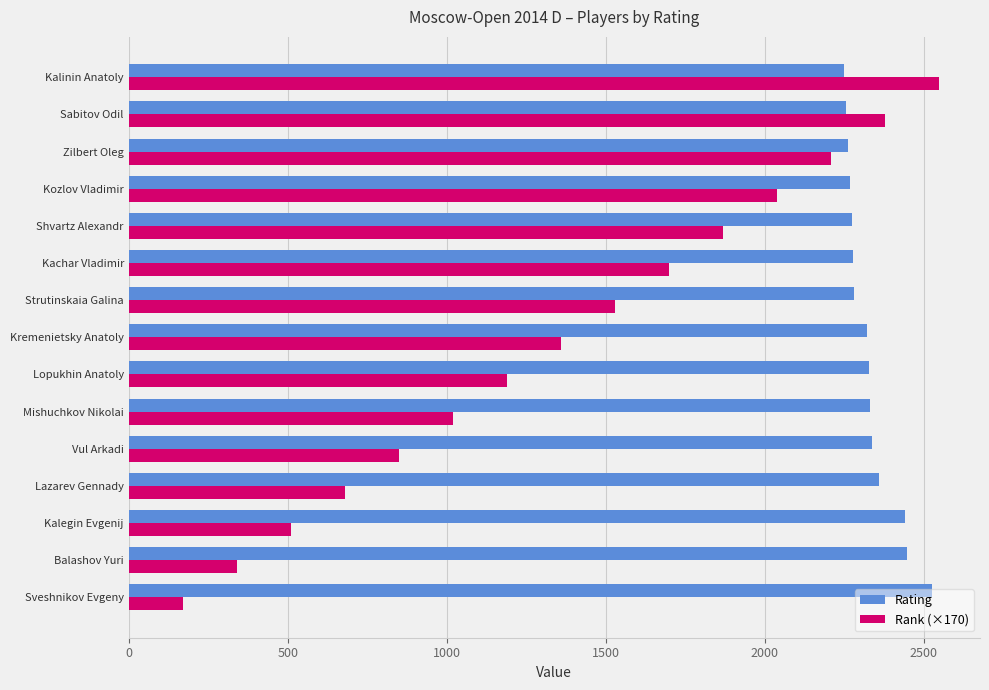

Which series has the largest range (max minus min)?

Rank (×170)